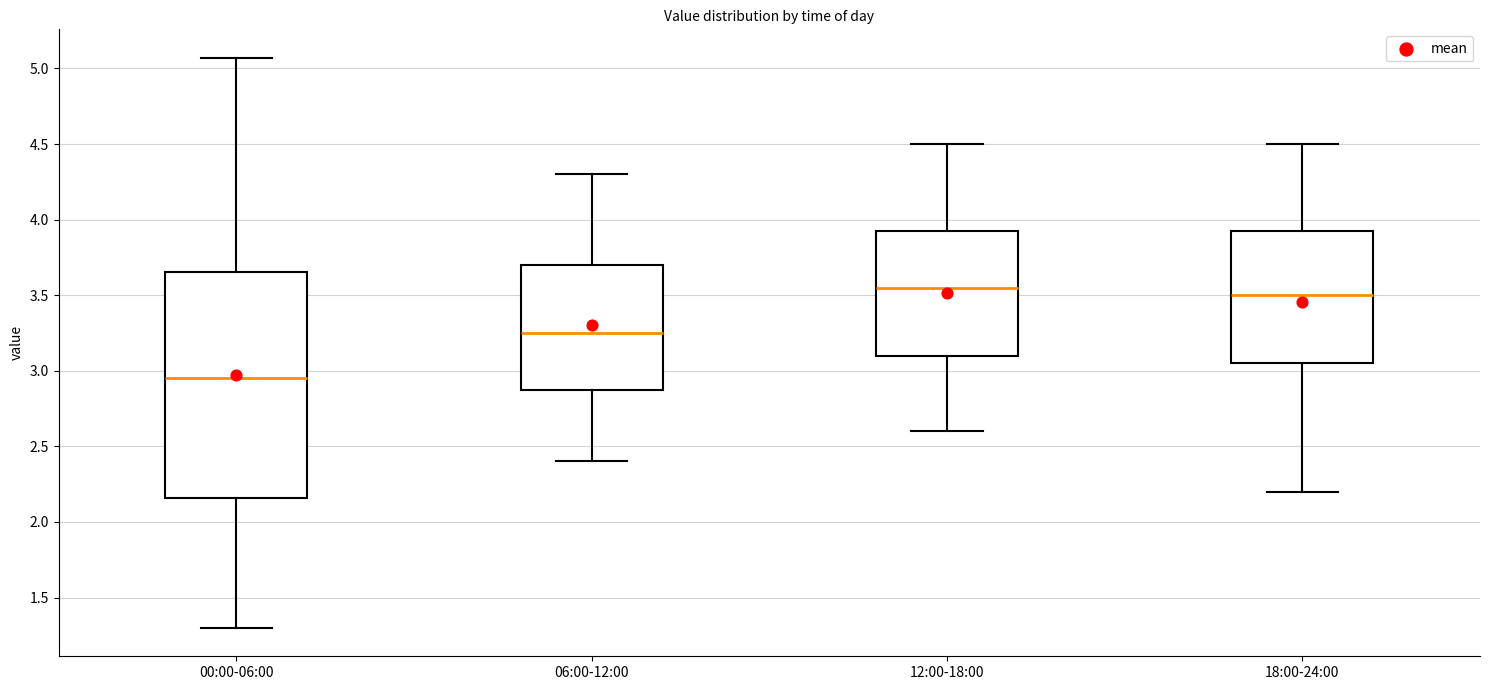

Where is the upper edge of the box for 18:00-24:00 on the y-axis? The values are not printed on the chart, so give them approximately, as read against the axis.

3.95